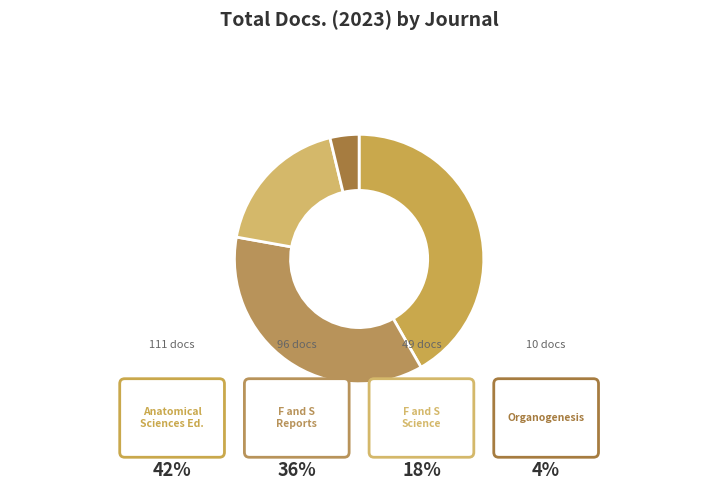

What percentage is the F and S Reports slice, to the nearest percent?

36%